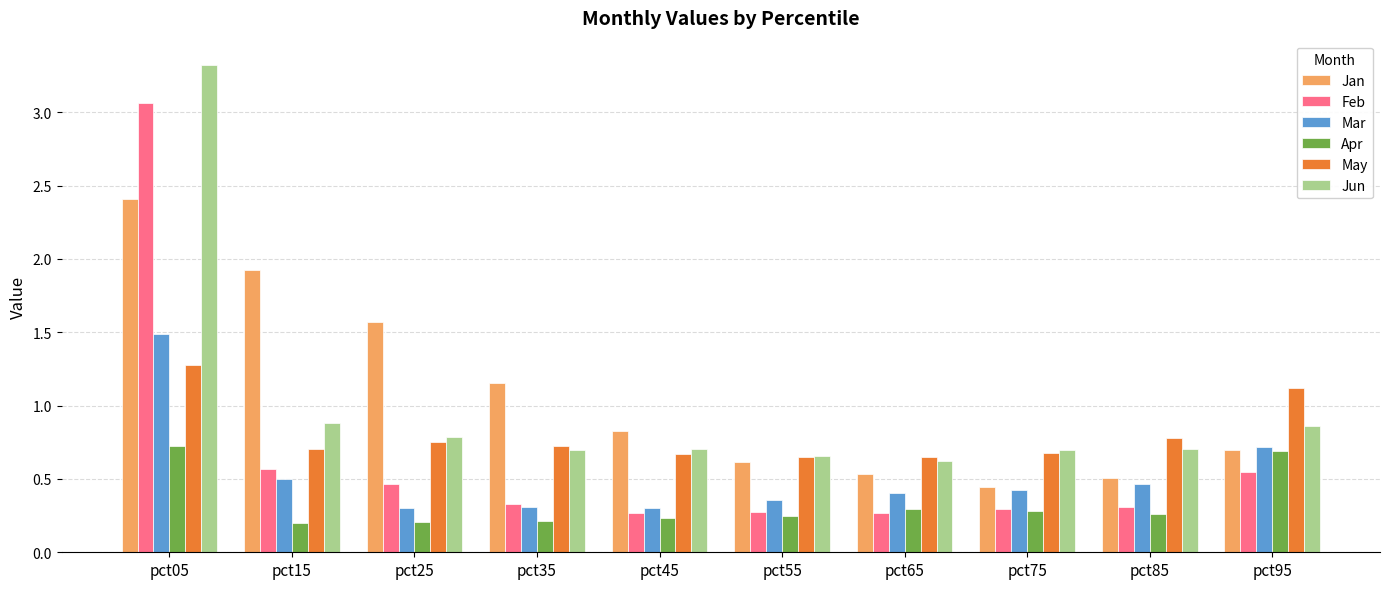

The Jan series shows 0.7 at pct85. True or false?

False